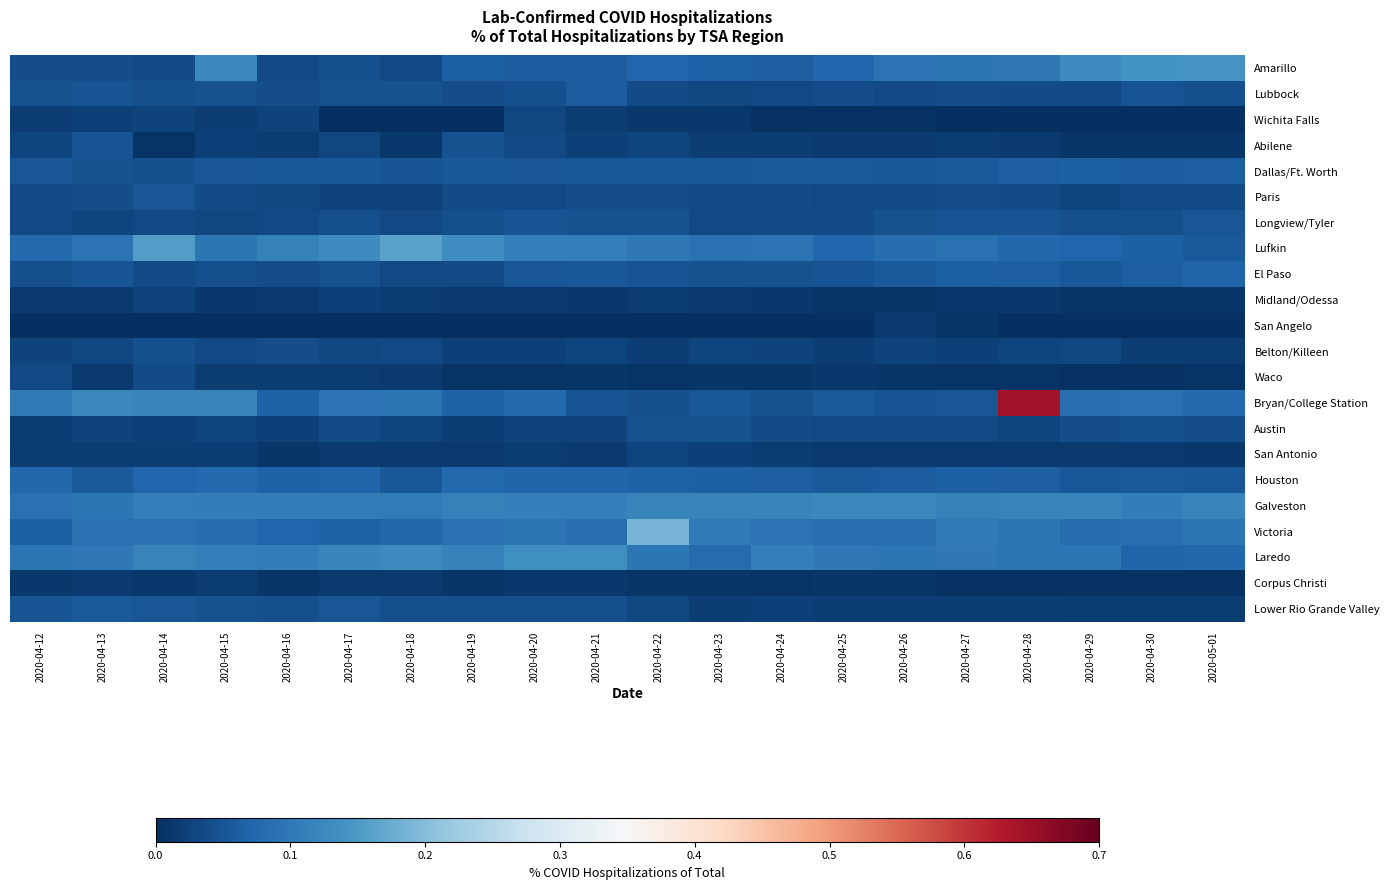

What is the difference between the highest and lowest values at 2020-04-22?

0.2